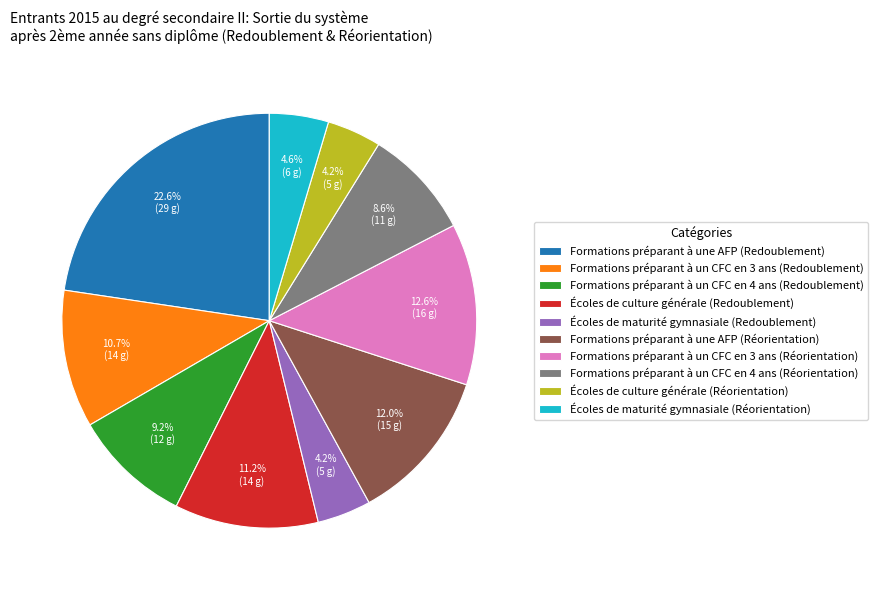

Is it true that Formations préparant à un CFC en 3 ans (Redoublement) is 1% of the pie?

False